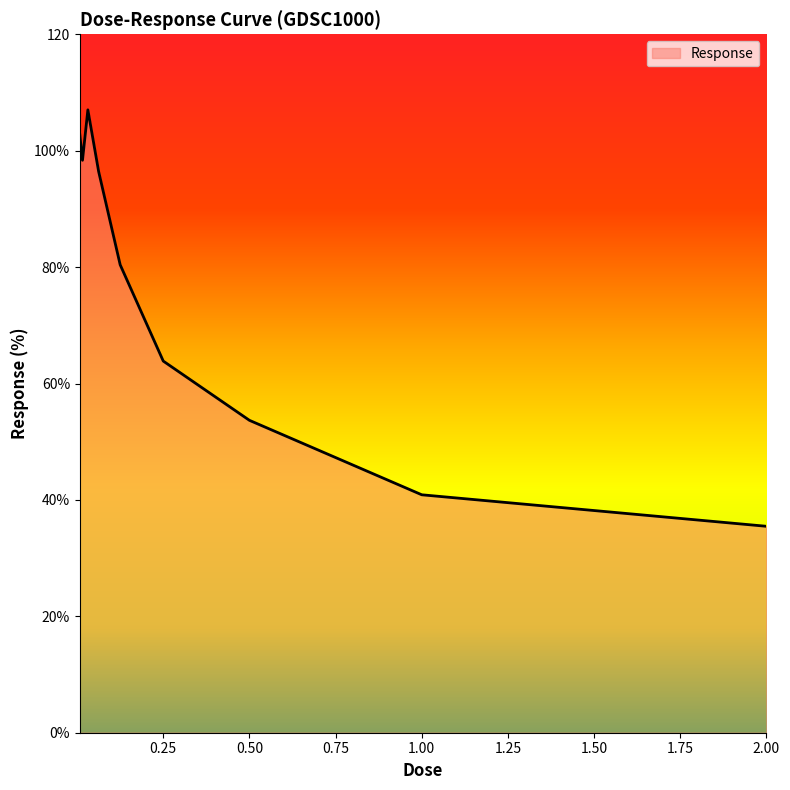

Where is the first local maximum?

0.03125